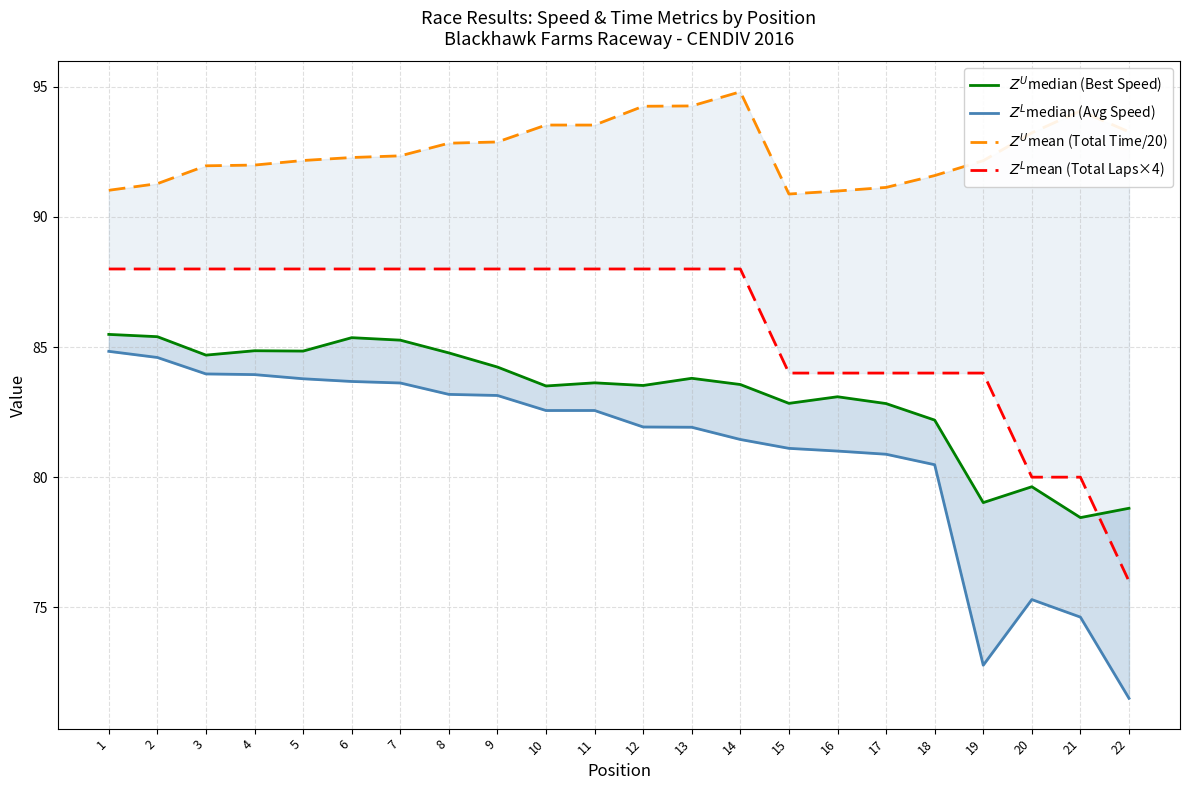

The $Z^U$mean (Total Time/20) series shows 93.2 at 20. True or false?

True